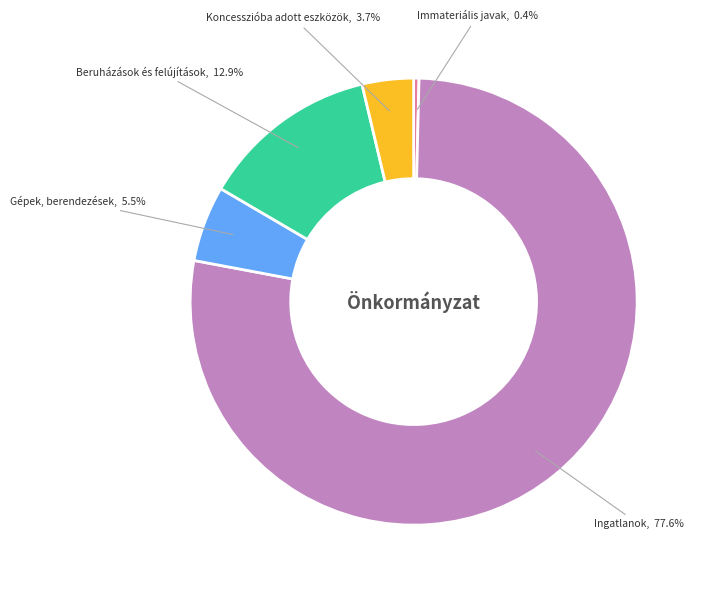

True or false: Koncesszióba adott eszközök accounts for 4% of the total.

True